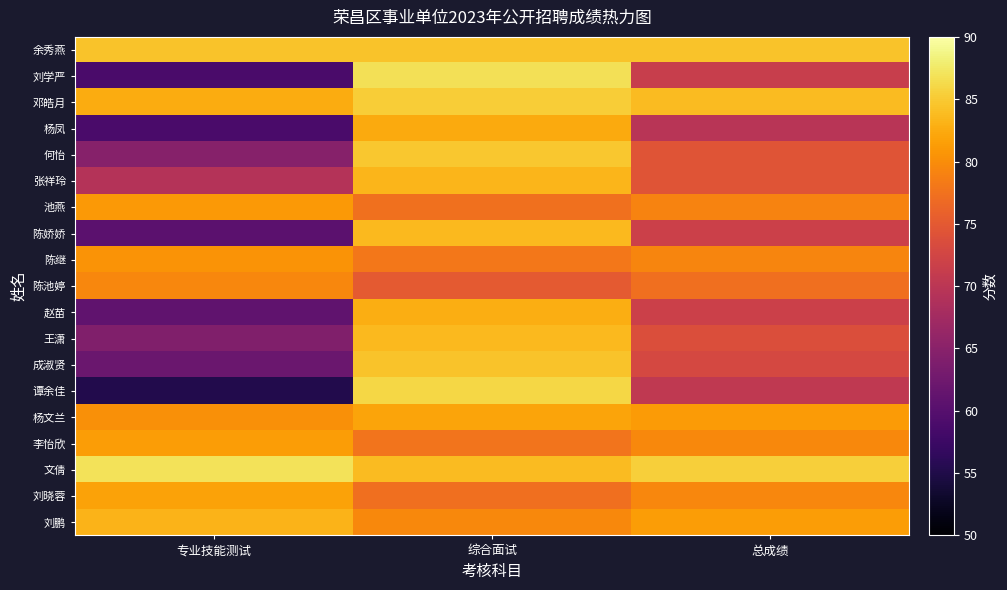

What is the spread (max minus min) of values at 总成绩?

15.6